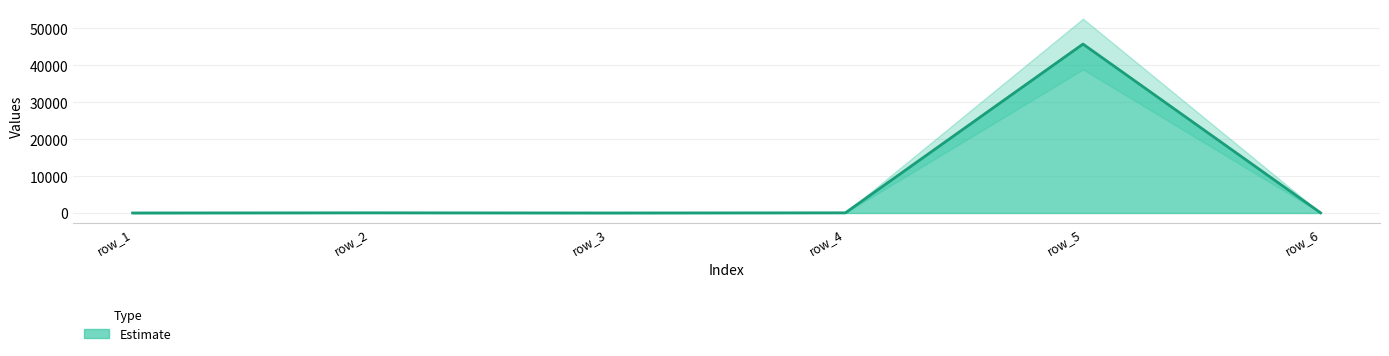

How many lines are shown in the chart?

1